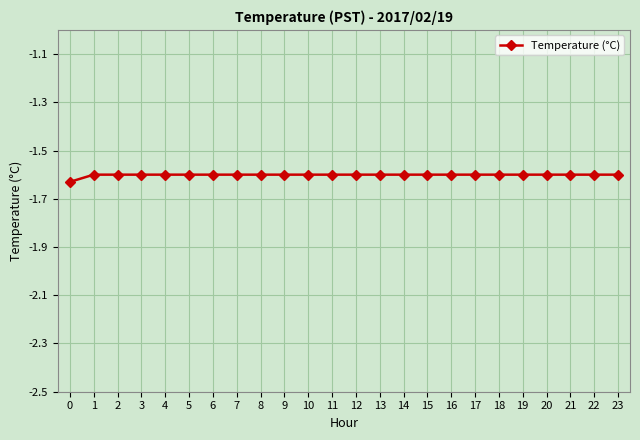

The value at 21 is -2.7. True or false?

False